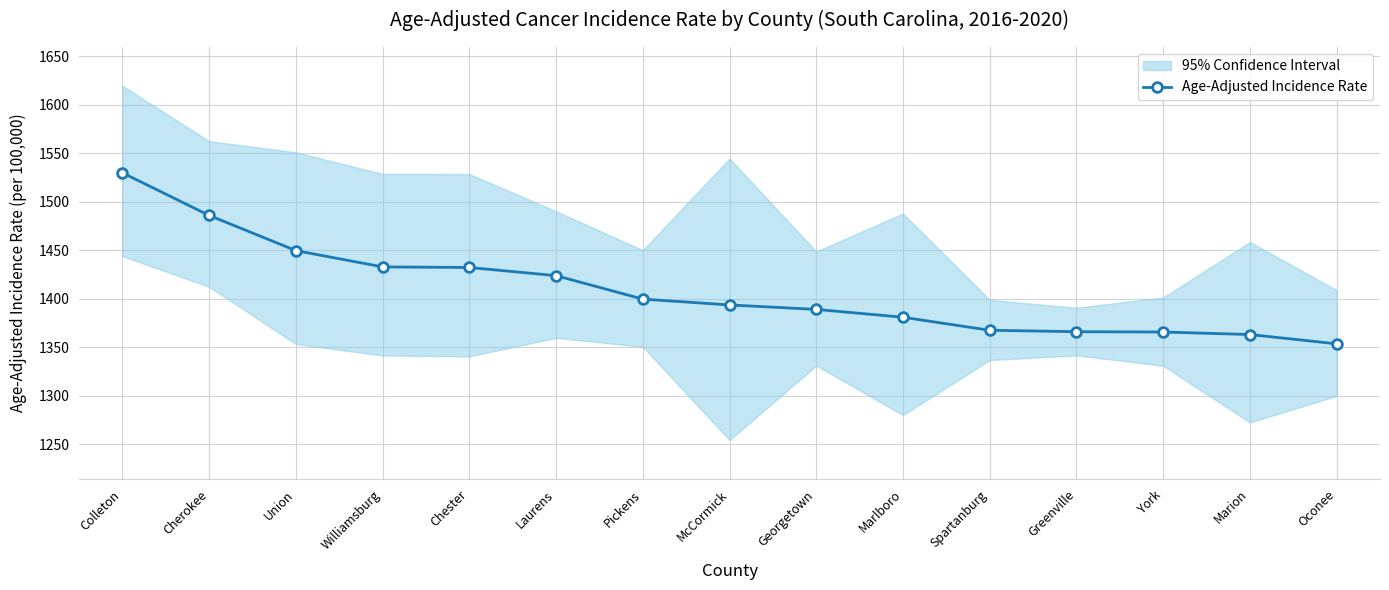

Which has a higher value, Oconee or Georgetown?

Georgetown